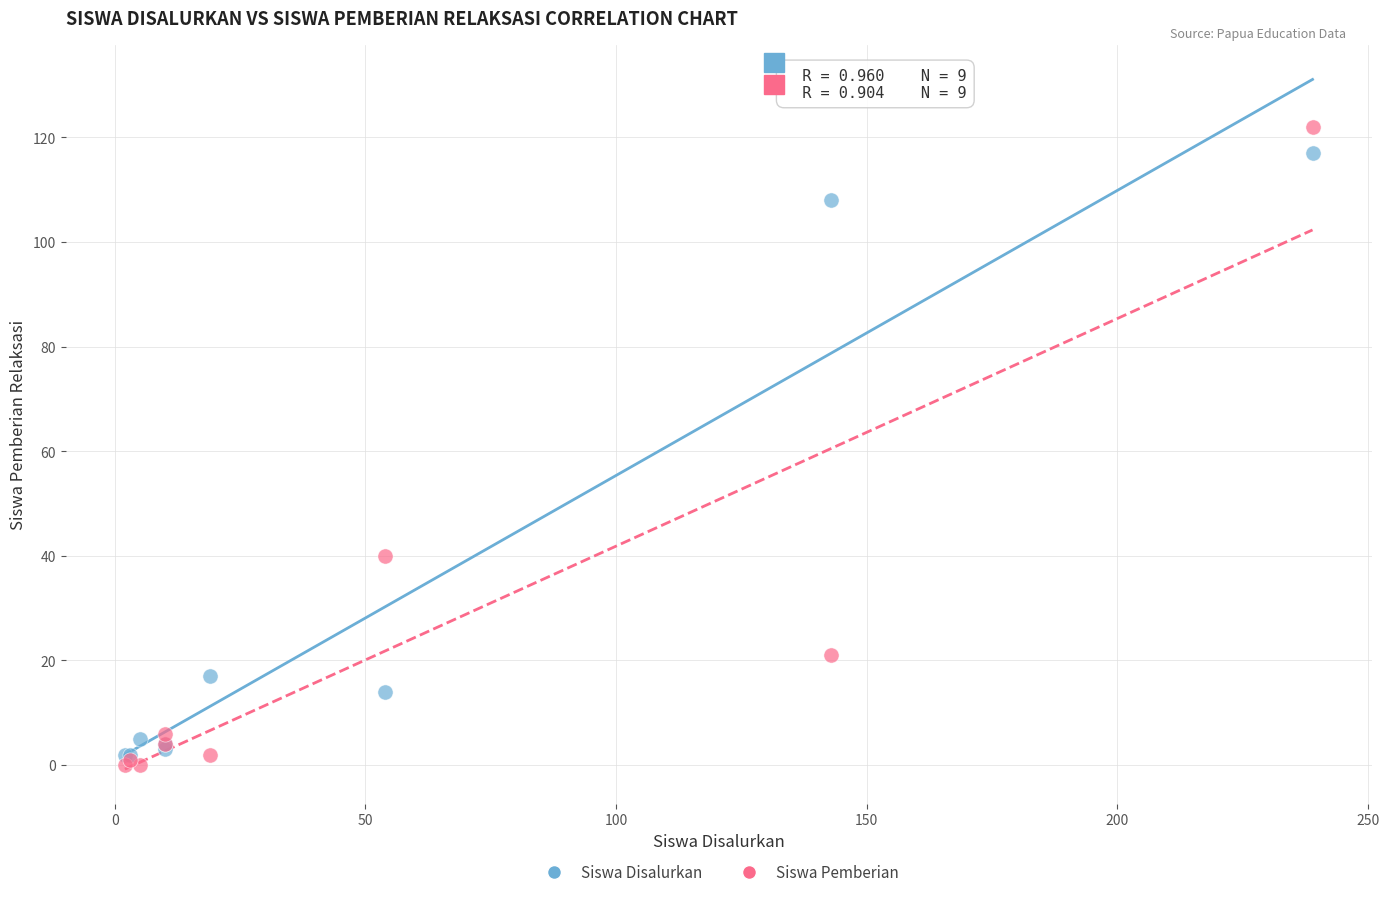

Which series reaches the minimum Y coordinate?

Siswa Pemberian